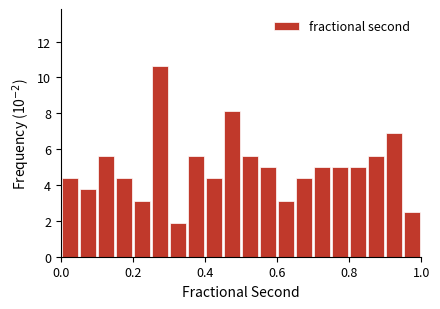

Read against the x-axis, roughly where is the centre of the tallest bar?

0.28